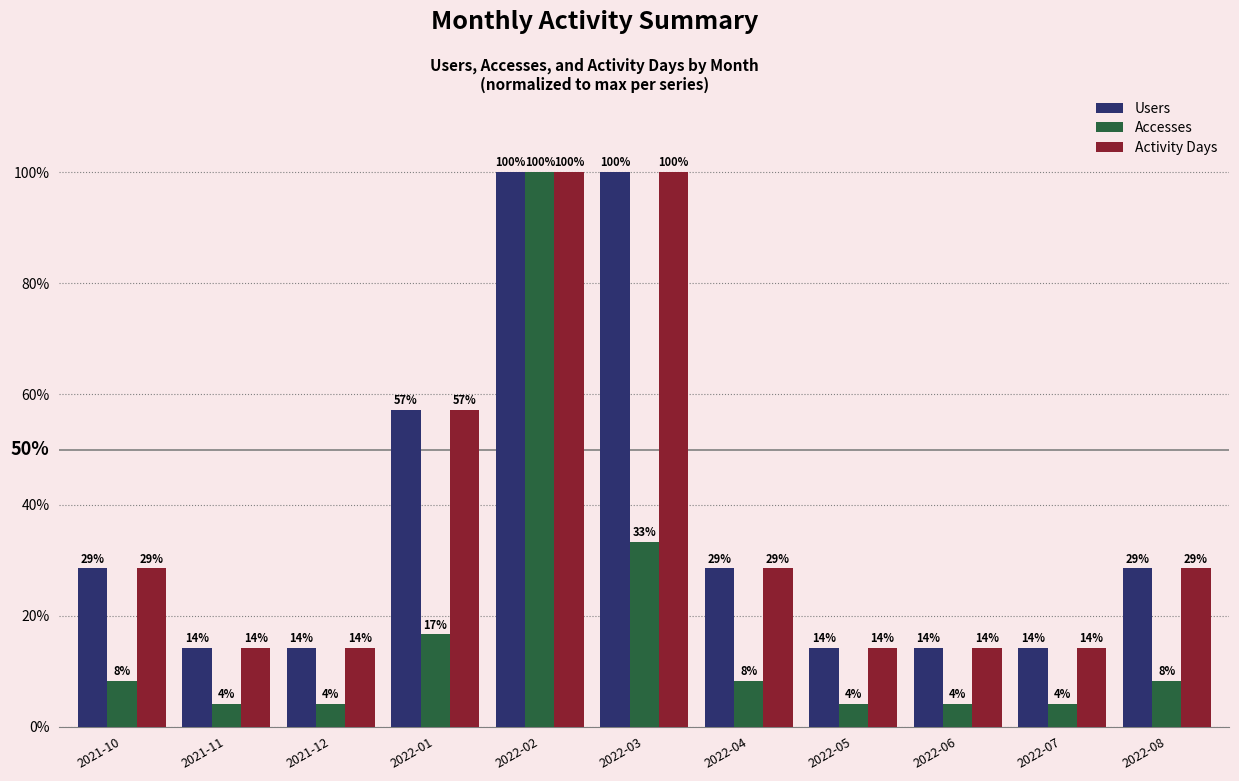

How many bars are there in each group?

3